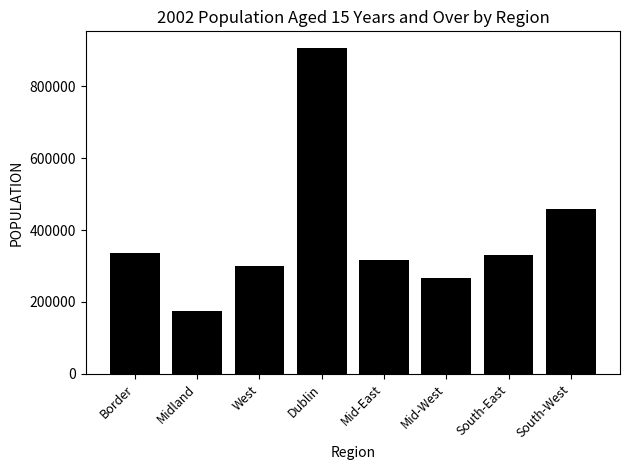

What is the sum of the values at Border and West?

635149